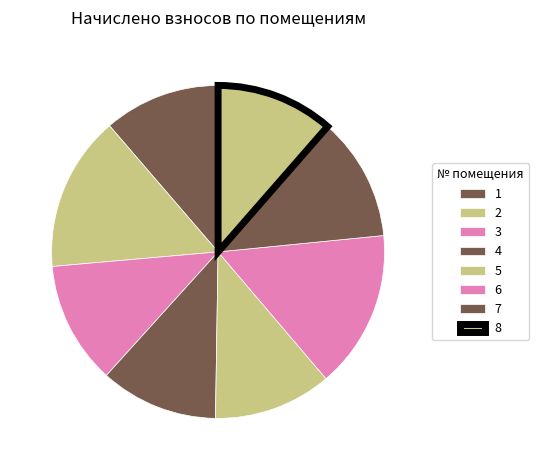

How many segments does this pie chart have?

8